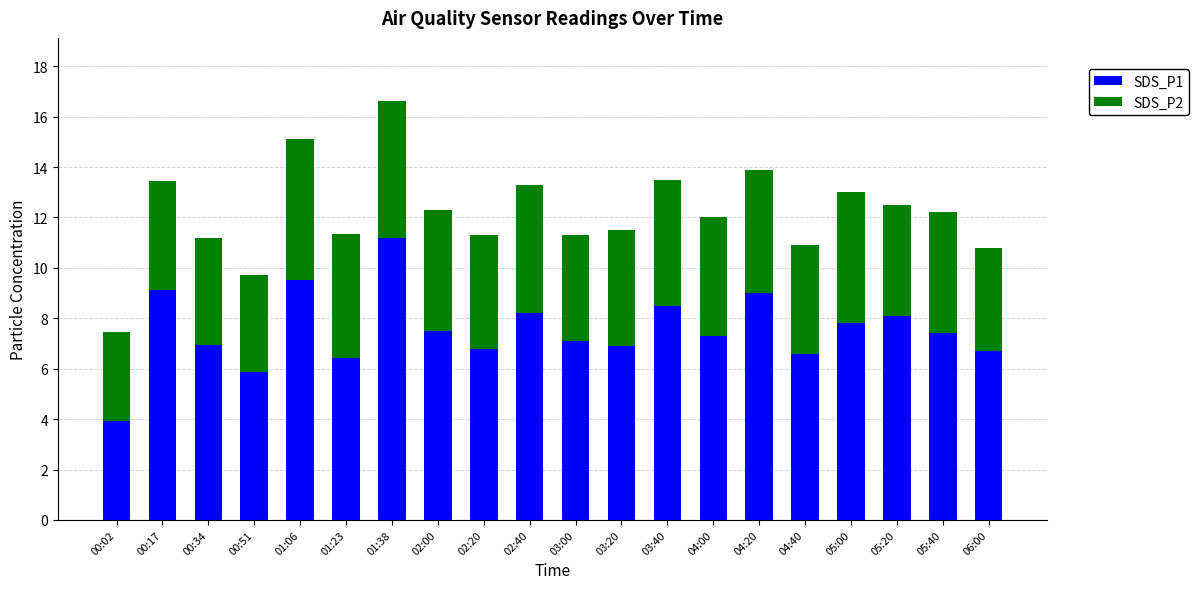

What is the approximate value of SDS_P1 at 01:23?

6.4